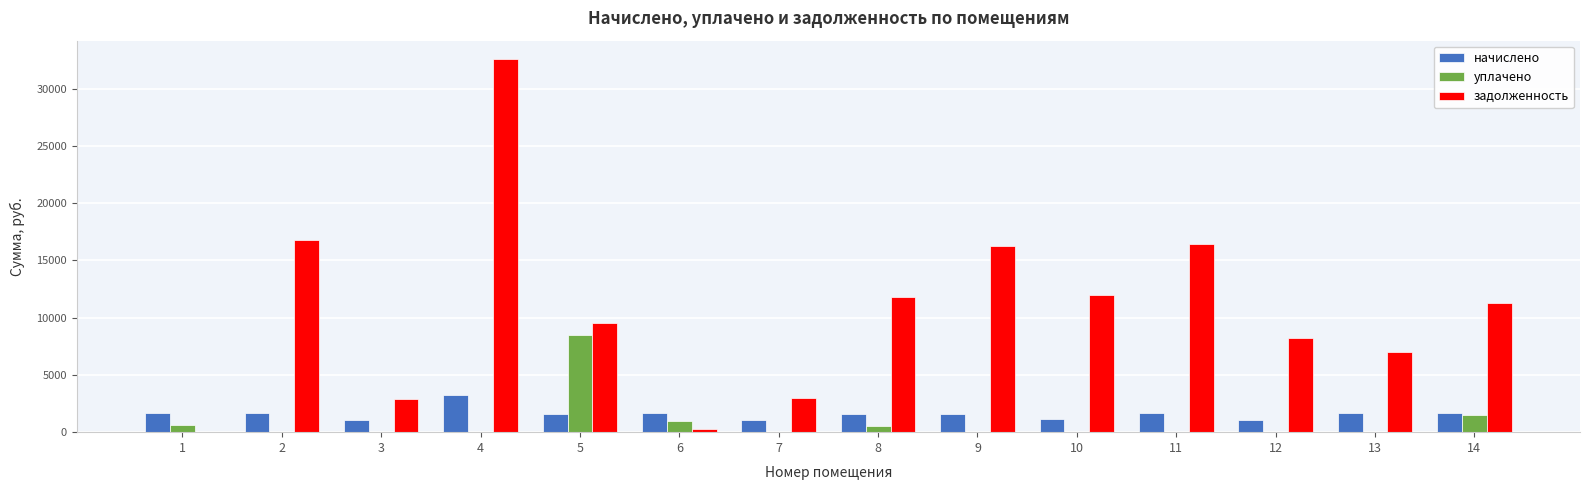

What are all the series names shown in the legend?

начислено, уплачено, задолженность